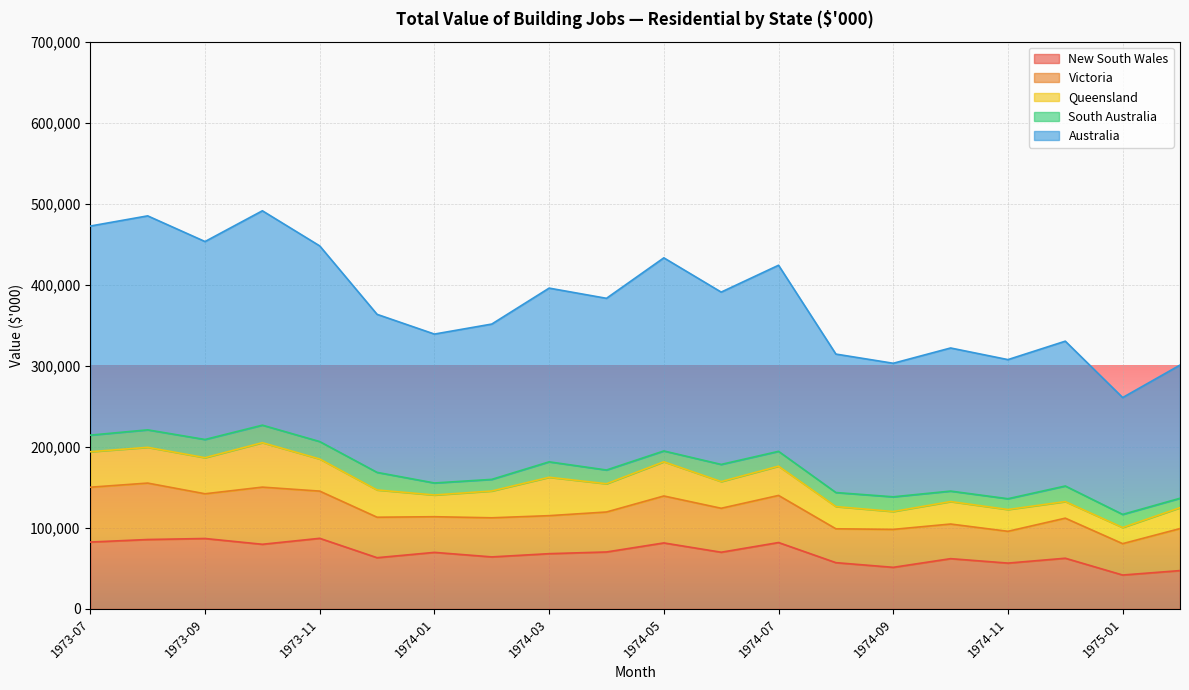

What is the difference between the maximum and second lowest values in the Victoria series?

31309